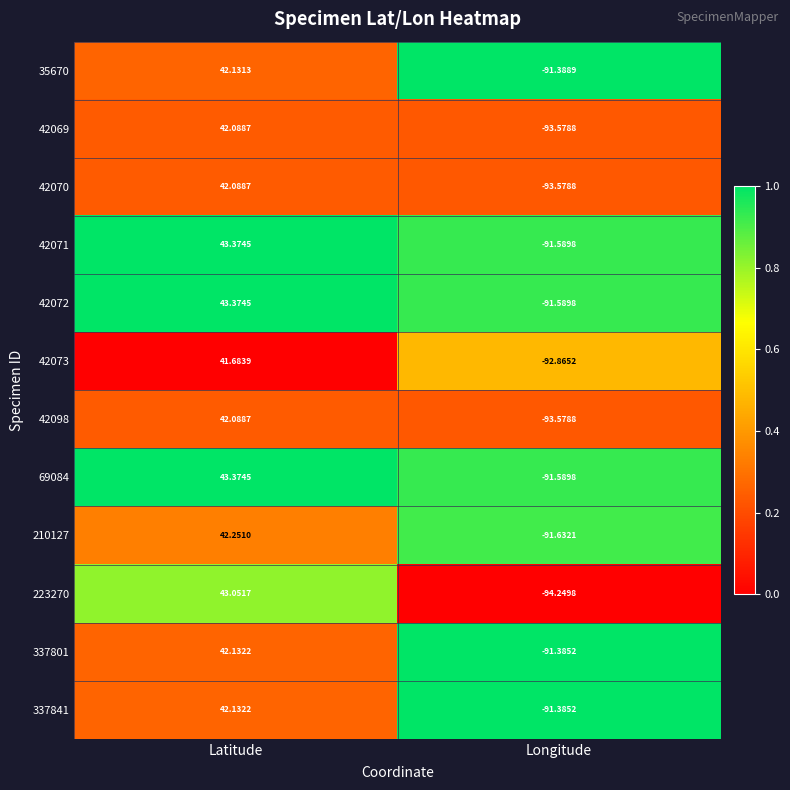

Is the value of 42072 at Latitude greater than the value of 42069 at Longitude?

Yes